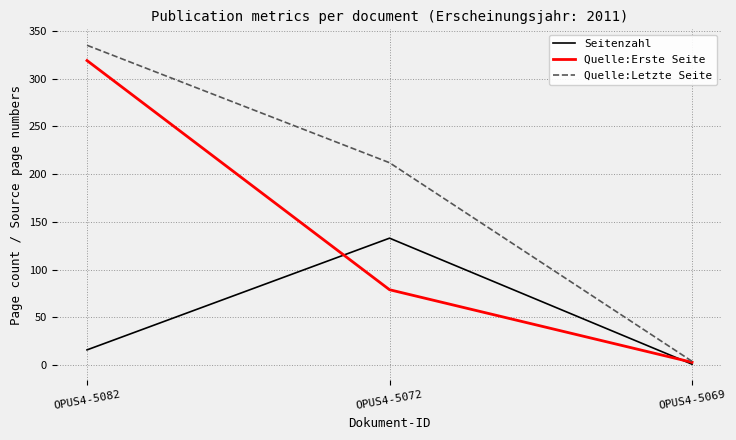

At how many categories does at least one series exceed 122?

2